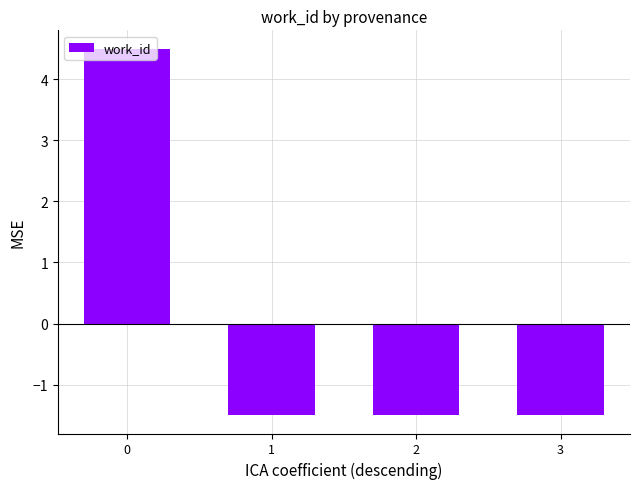

What is the sum of the values at 2 and 0?

3.0